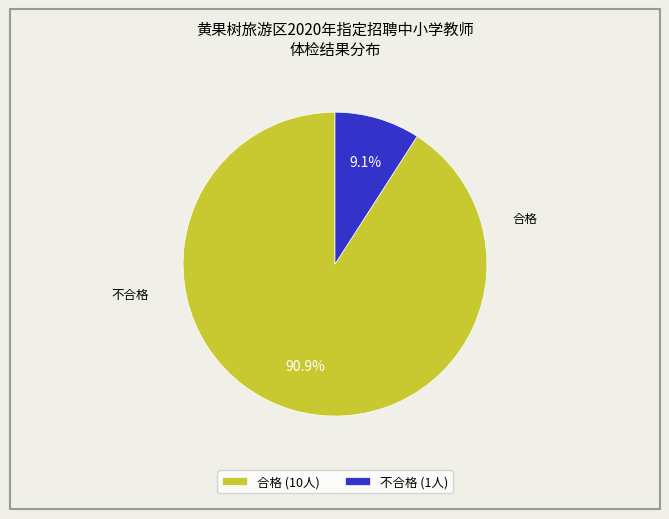

How many slices are in this pie chart?

2